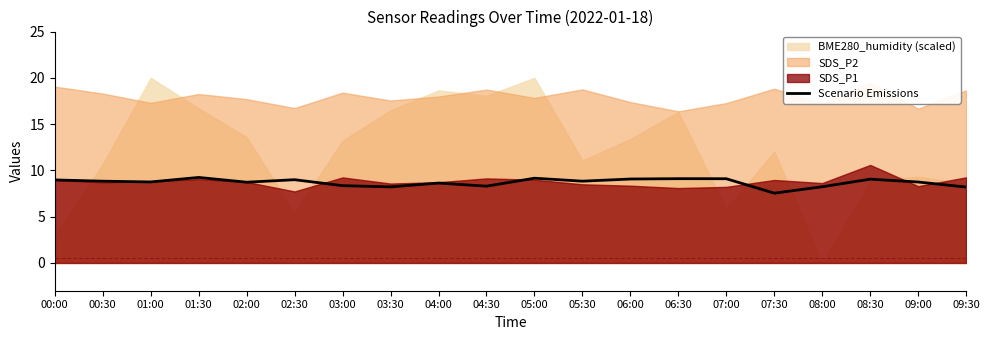

Where is the first local maximum?

01:30